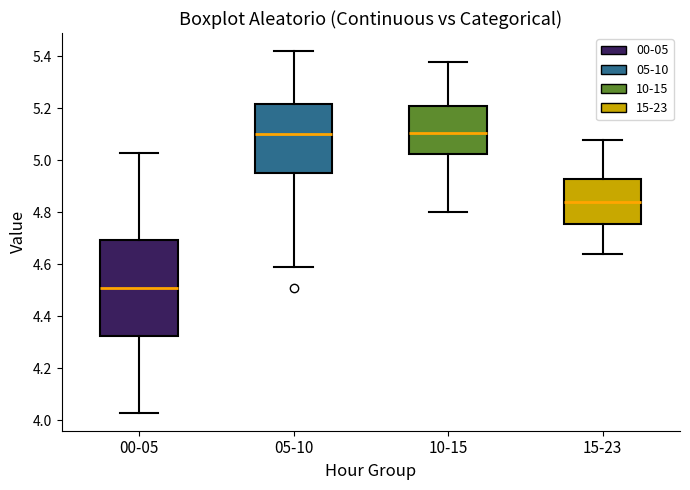

Comparing the boxes themselves (not the whiskers), which one is the tallest?

00-05